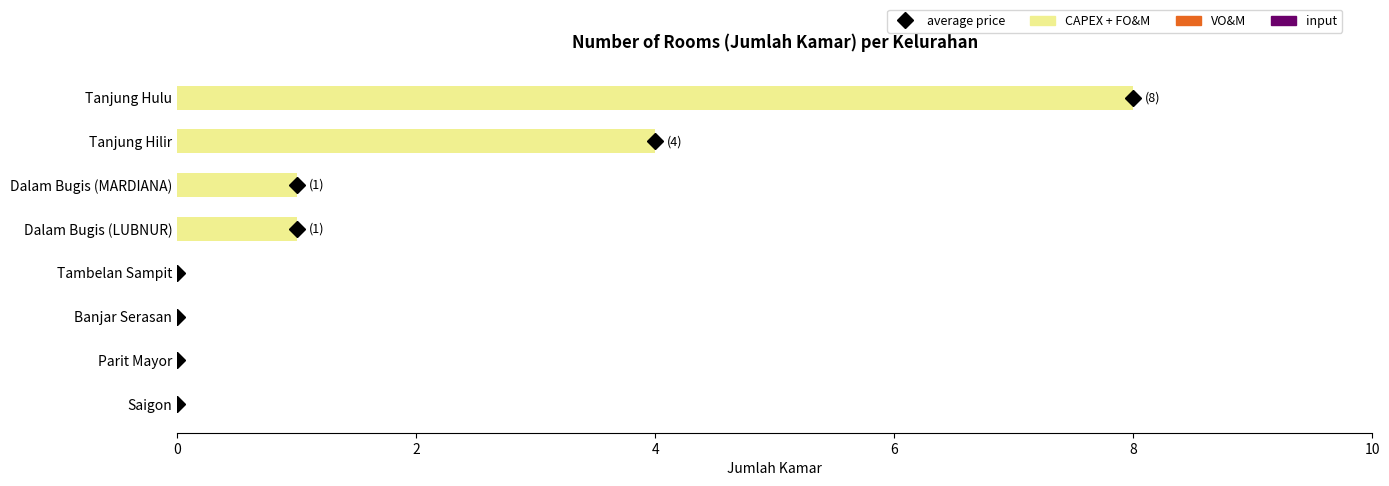

Is it true that the value at Banjar Serasan is 4?

False